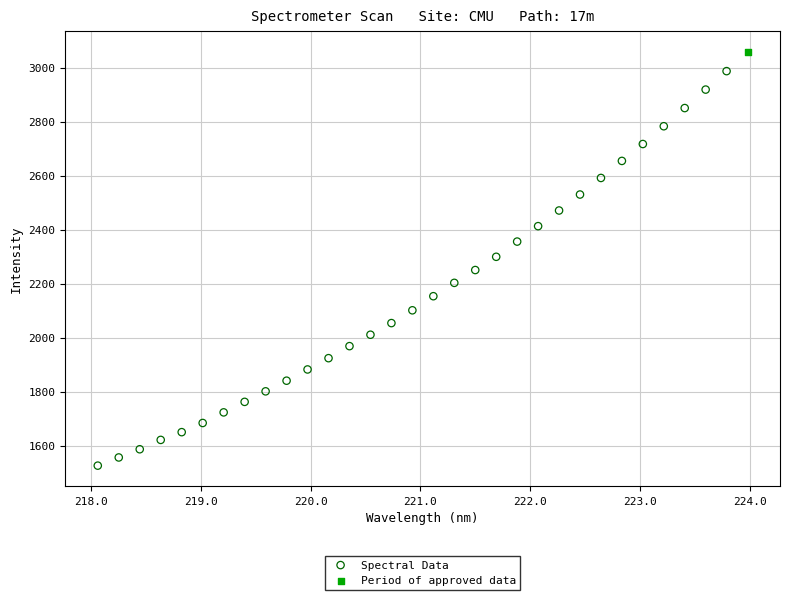

What are all the series names shown in the legend?

Spectral Data, Period of approved data